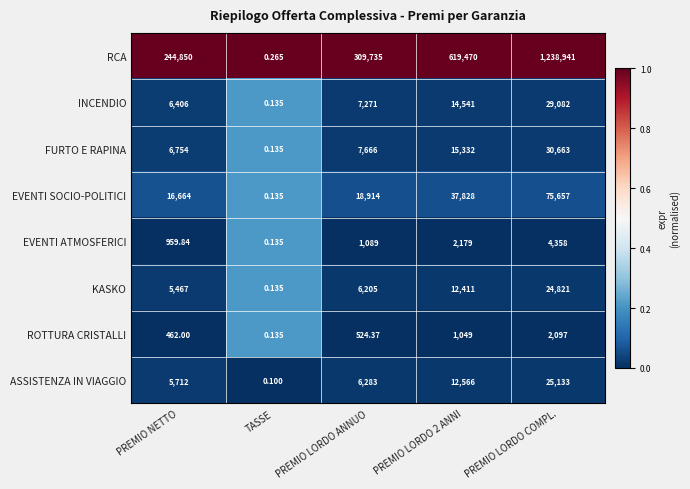

At which category is the sum across all series the highest?

PREMIO LORDO COMPL.